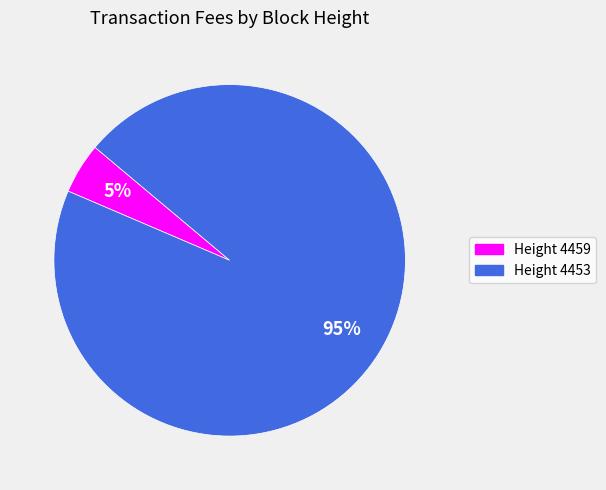

Is there any slice that represents more than half of the pie?

Yes